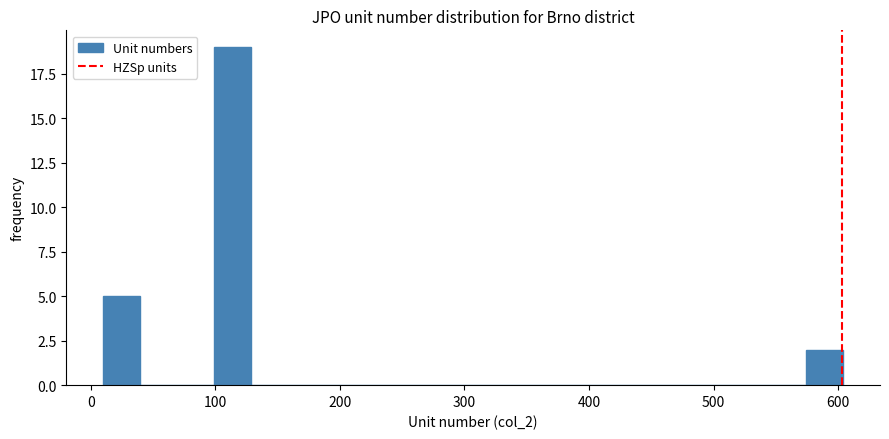

Around what value on the x-axis is the tallest bar? Give the approximate position of its centre, as read against the axis.

110